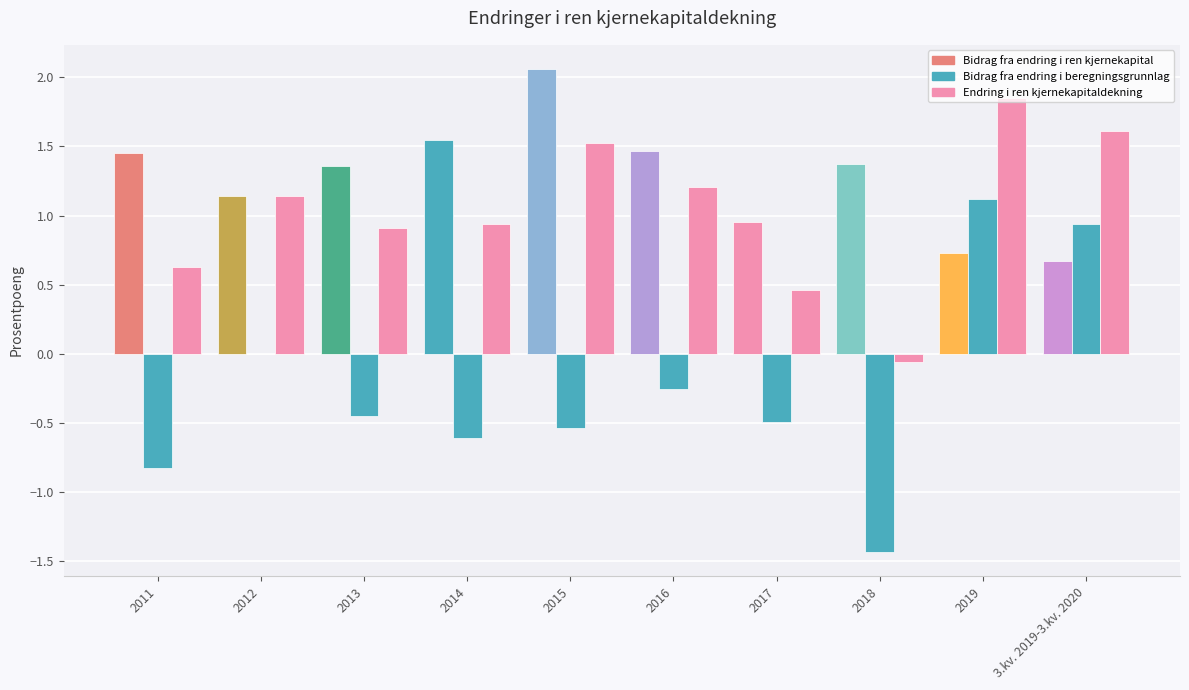

Count the number of data series in this chart.

3